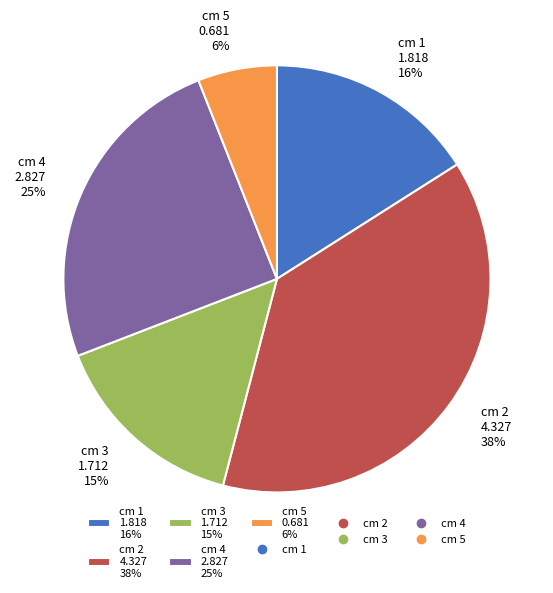

Do cm 1 1.818 16% and cm 5 0.681 6% together represent more than half of the pie?

No